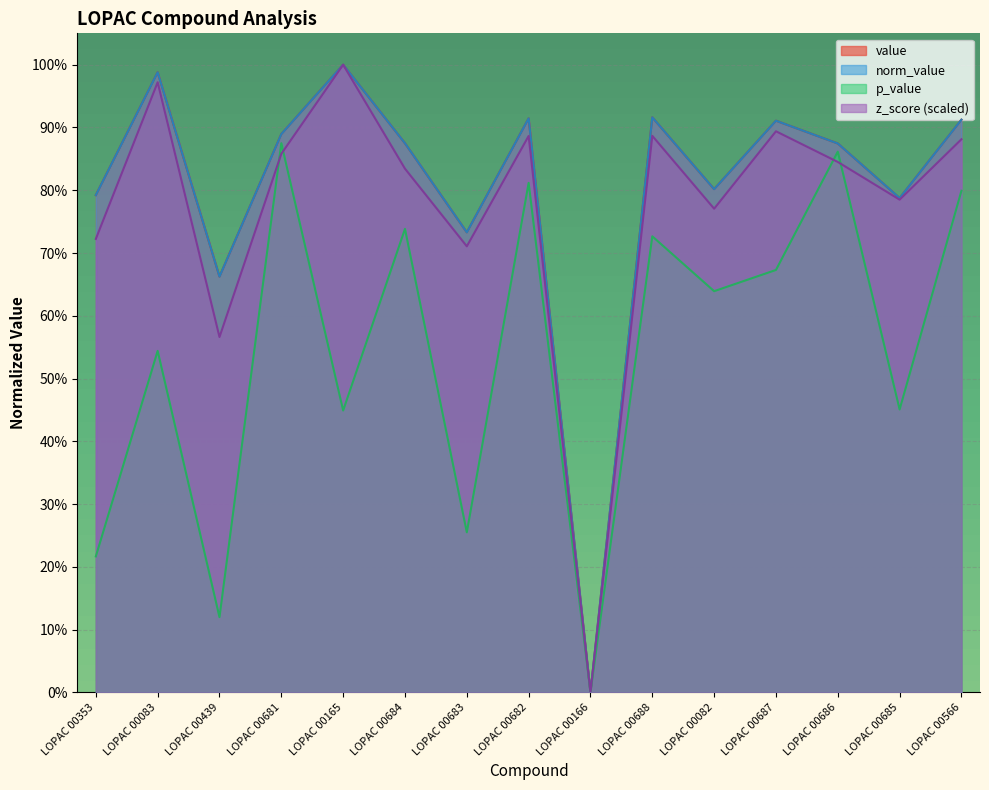

What is the maximum value shown in the chart?

1.0